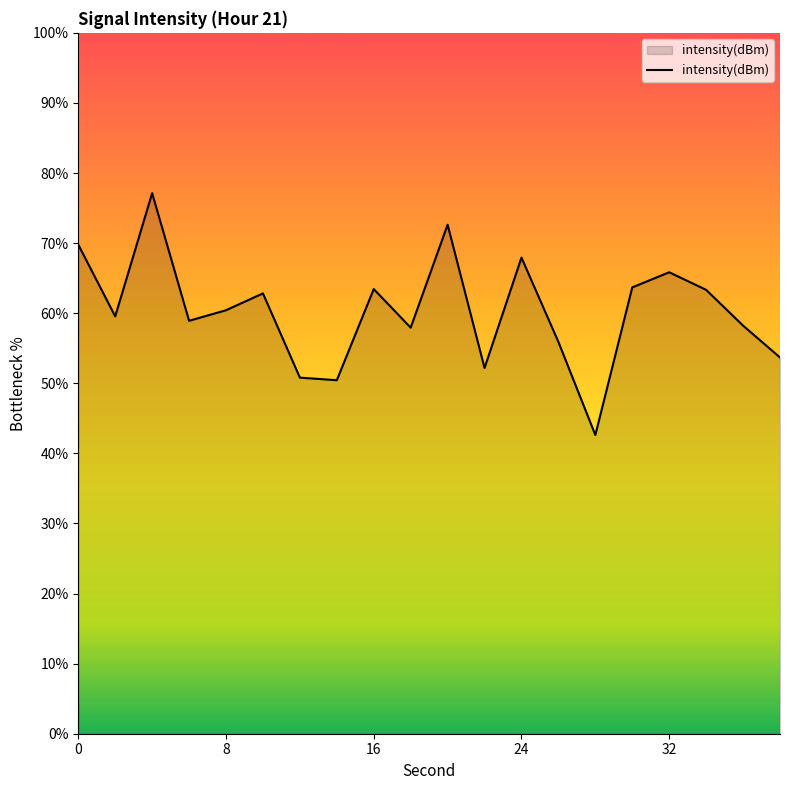

What is the sum of all values?

1207.3